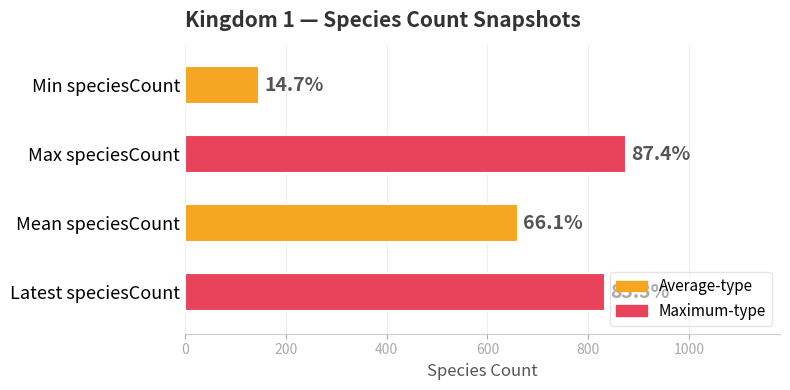

How many bars are there in total?

4